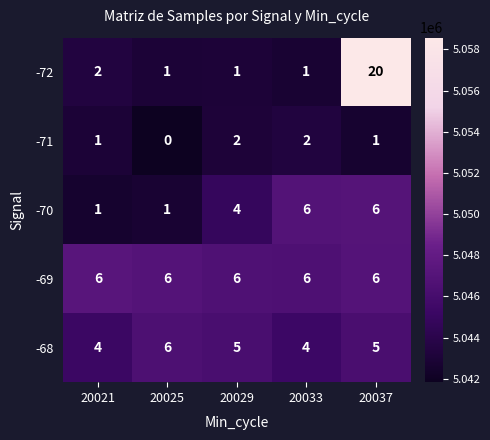

True or false: -68 has a value of 5 at 20037.

True